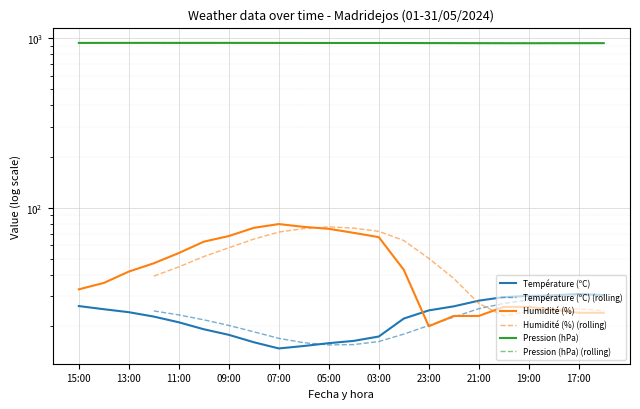

True or false: Humidité (%) and Pression (hPa) cross at least once.

False